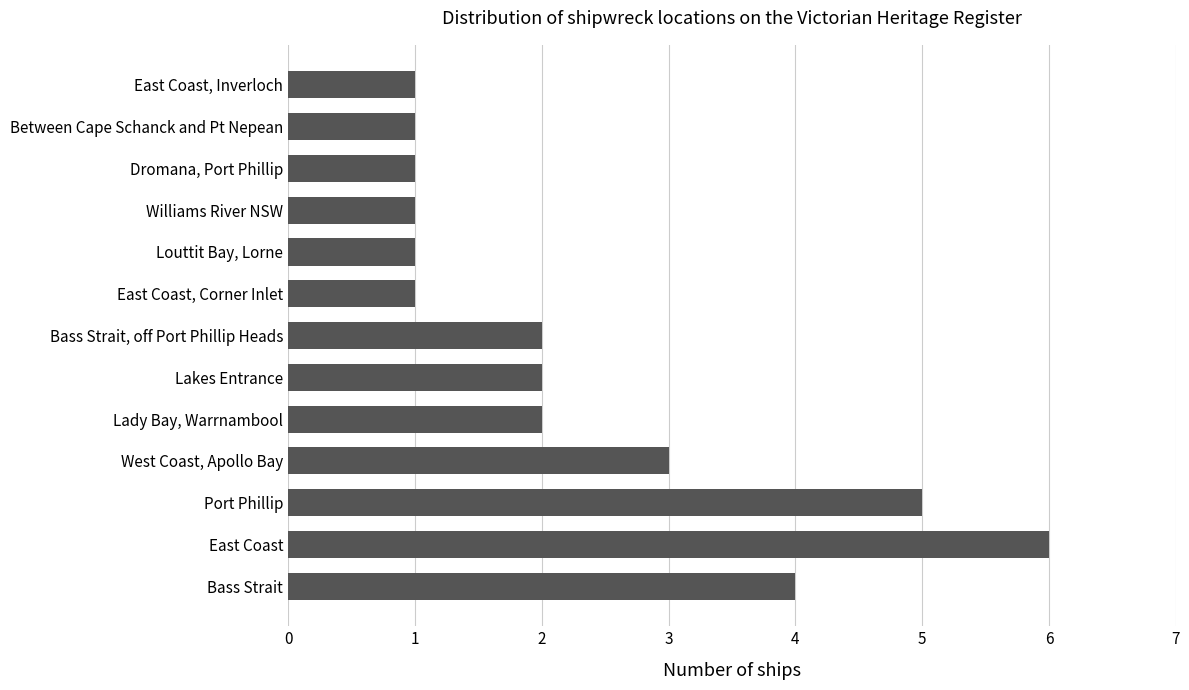

What is the sum of all values?

30